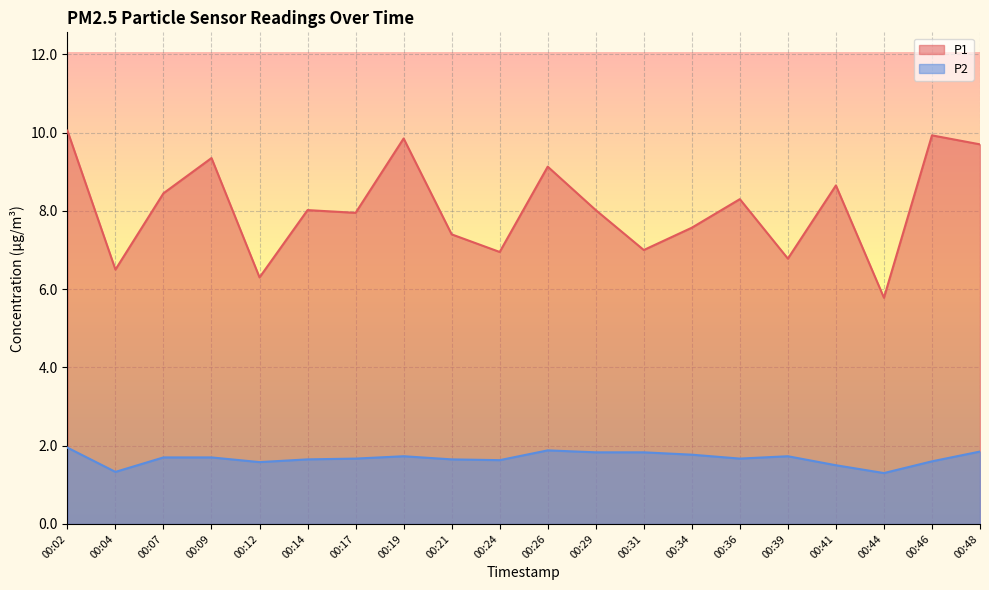

What is the difference between the P1 values at 00:31 and 00:04?

0.5